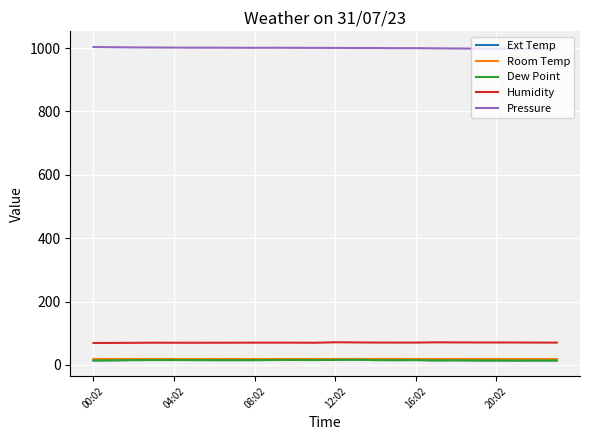

True or false: Dew Point and Humidity cross at least once.

False